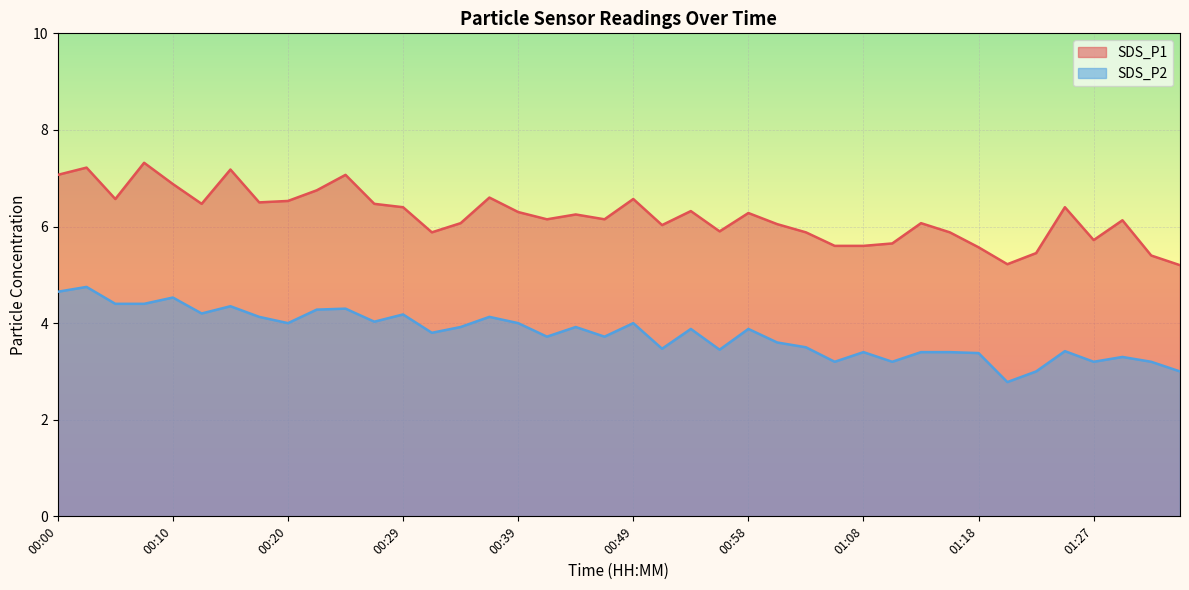

Rank the categories by SDS_P2 value from highest to lowest.

00:03, 00:00, 00:10, 00:05, 00:07, 00:15, 00:24, 00:22, 00:12, 00:29, 00:17, 00:37, 00:27, 00:20, 00:39, 00:49, 00:34, 00:44, 00:54, 00:58, 00:32, 00:41, 00:46, 01:01, 01:03, 00:51, 00:56, 01:25, 01:08, 01:13, 01:15, 01:18, 01:30, 01:06, 01:11, 01:27, 01:32, 01:23, 01:35, 01:20